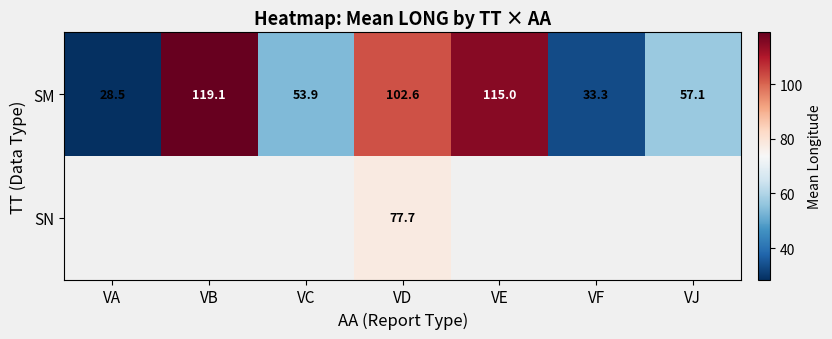

Which category has the highest value in the SM series?

VB